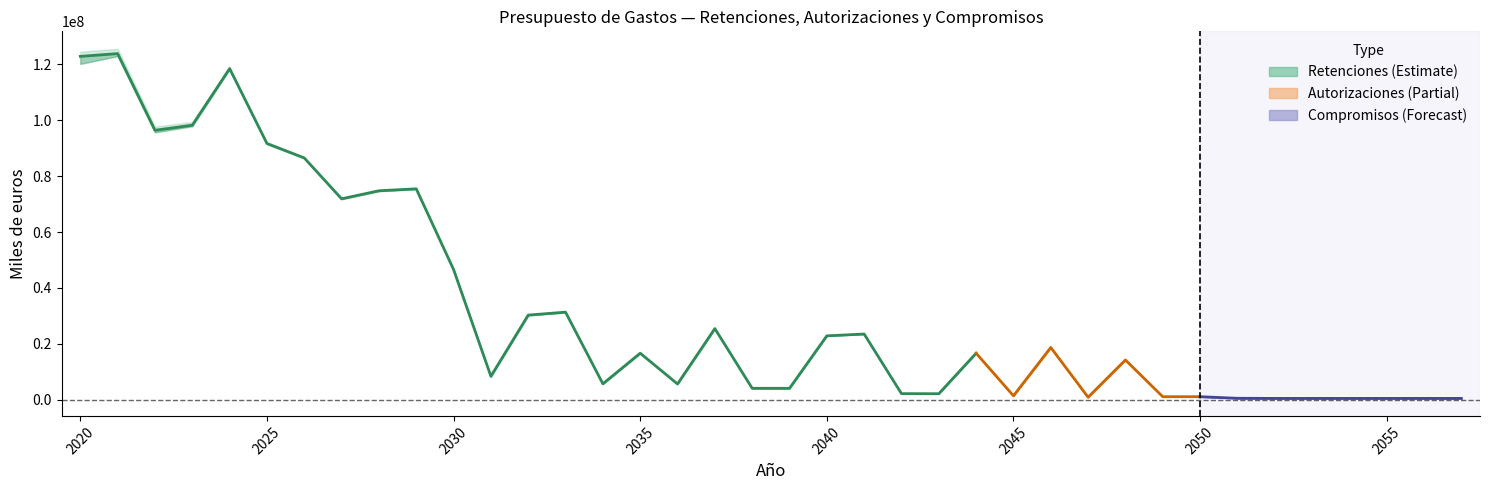

Count the number of categories in the chart.

38